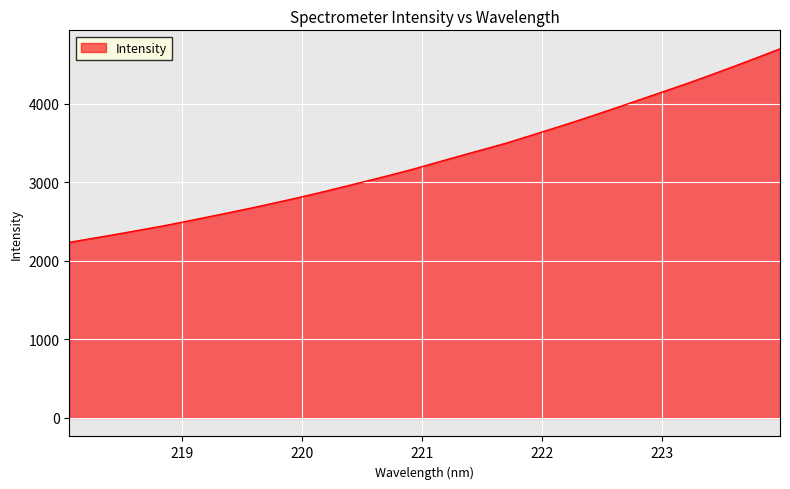

What is the maximum value shown in the chart?

4696.6